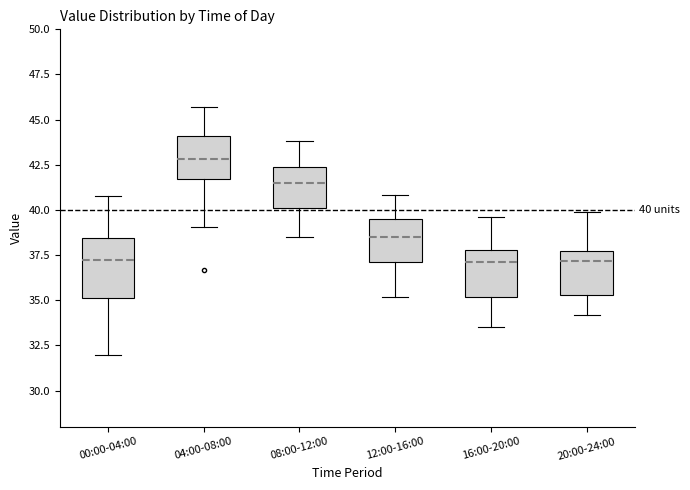

Which box is the tallest, from its lower edge to its upper edge?

00:00-04:00